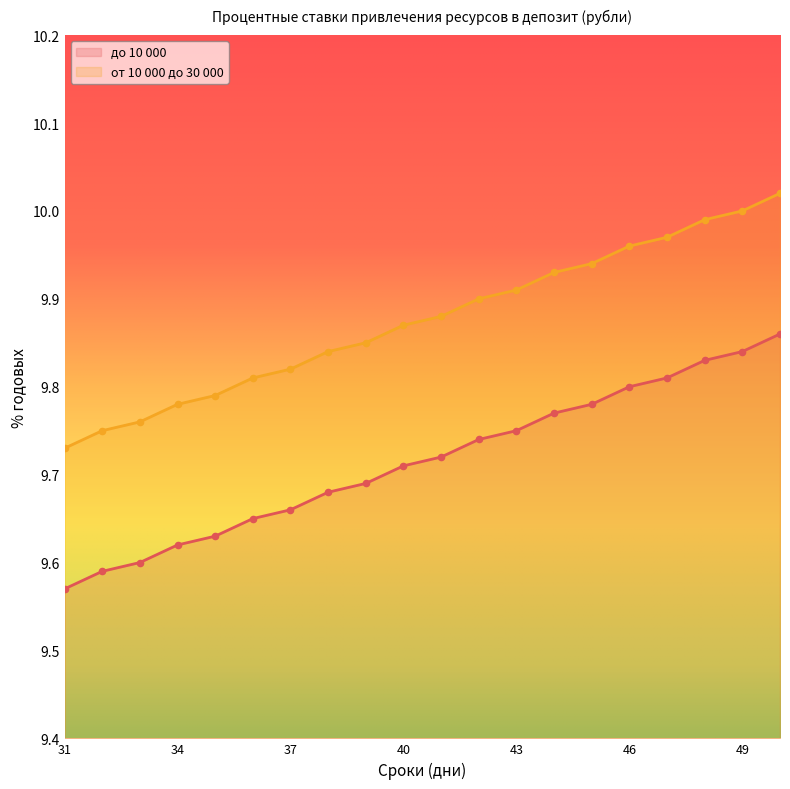

Is the value of от 10 000 до 30 000 at 45 greater than the value of до 10 000 at 35?

Yes